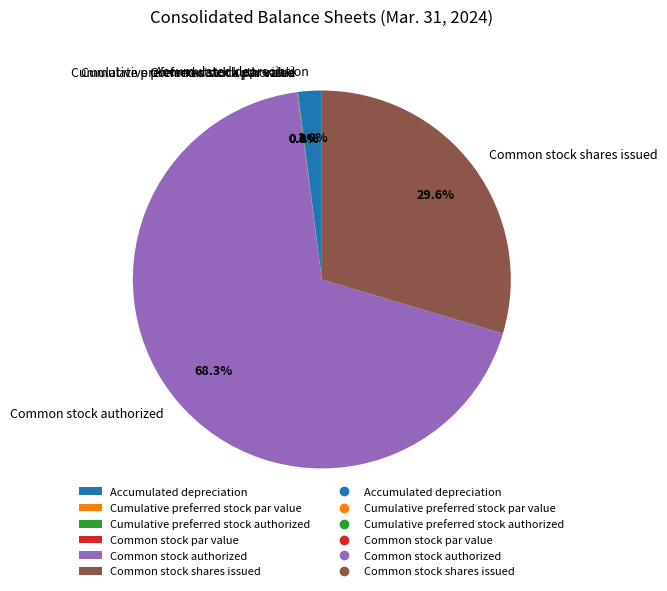

Is there a majority slice in this chart?

Yes